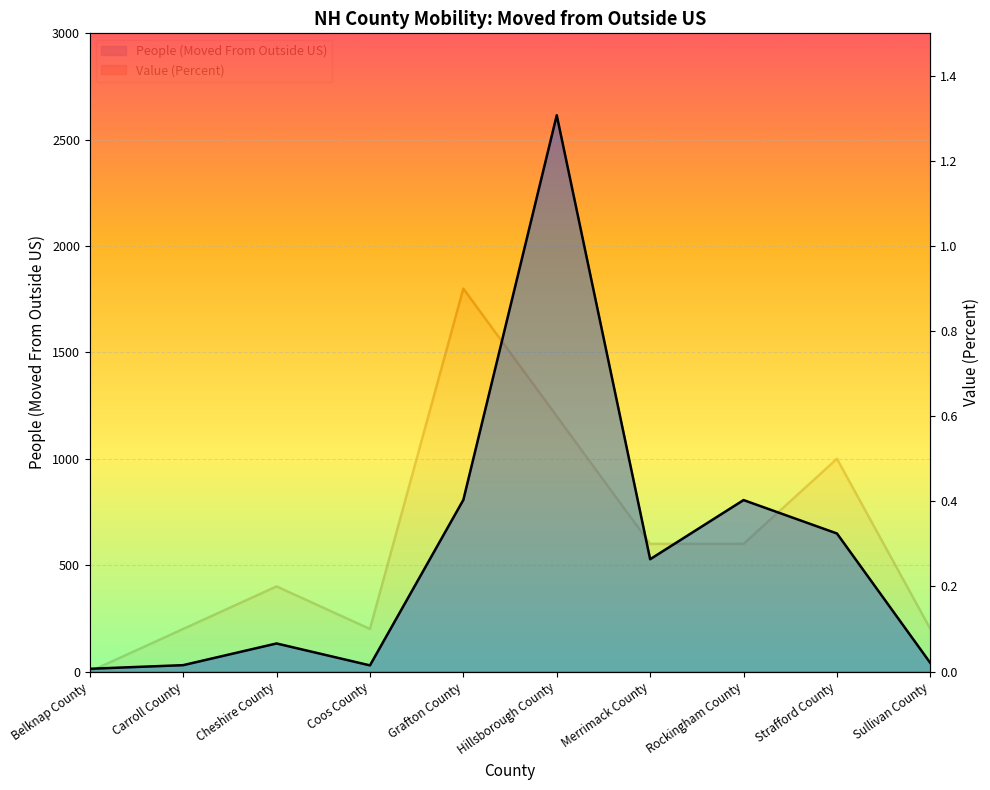

At which label is Value (Percent) closest to 0?

Belknap County